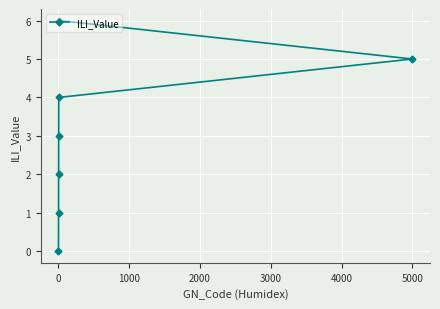

How many lines are shown in the chart?

1